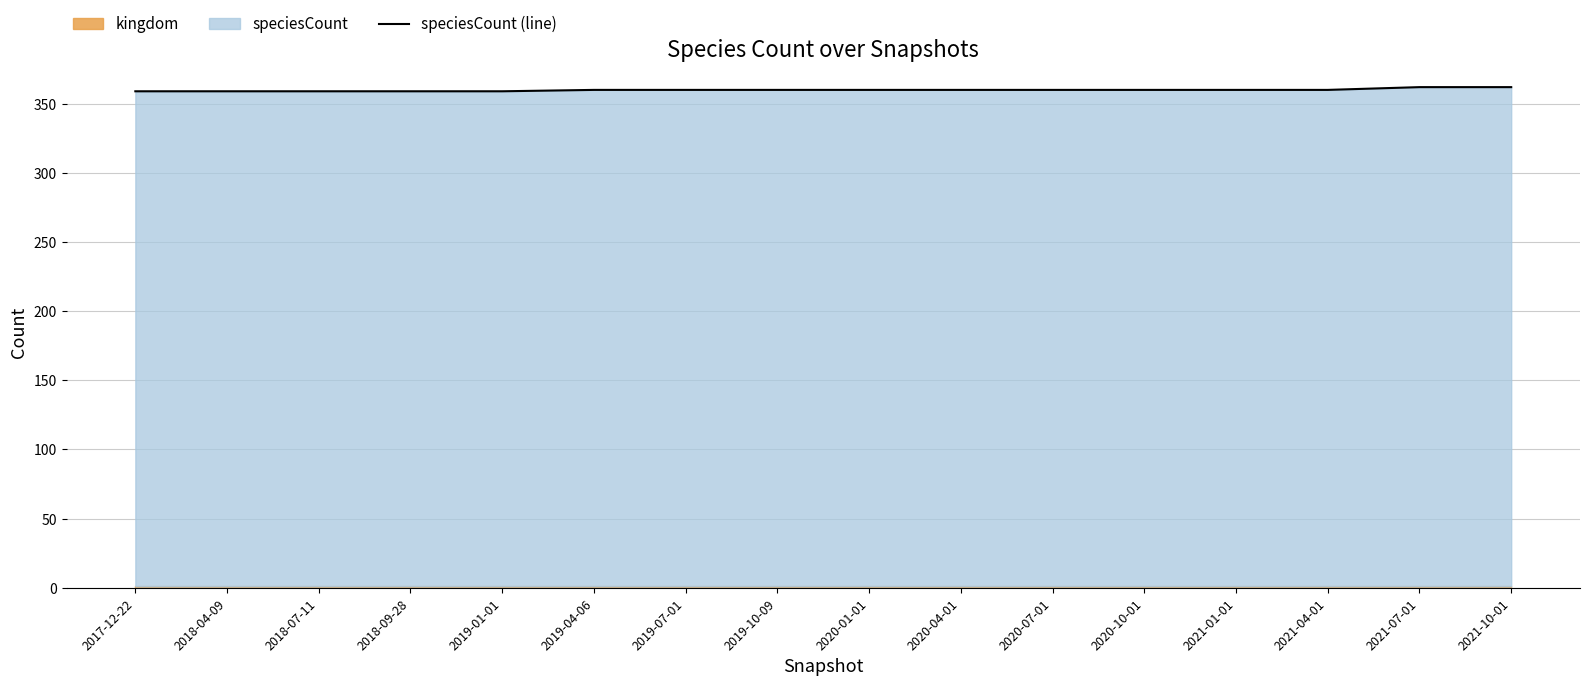

True or false: there are more than 0 points higher than both neighbors.

False